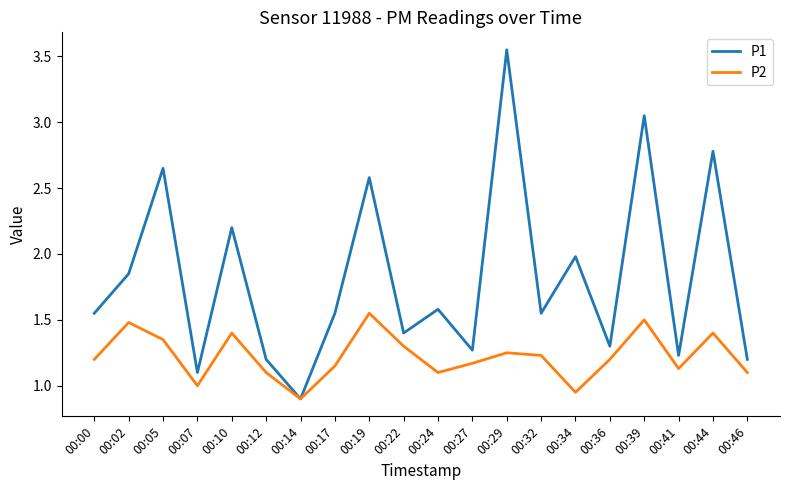

Which label corresponds to the largest value in the chart?

00:29